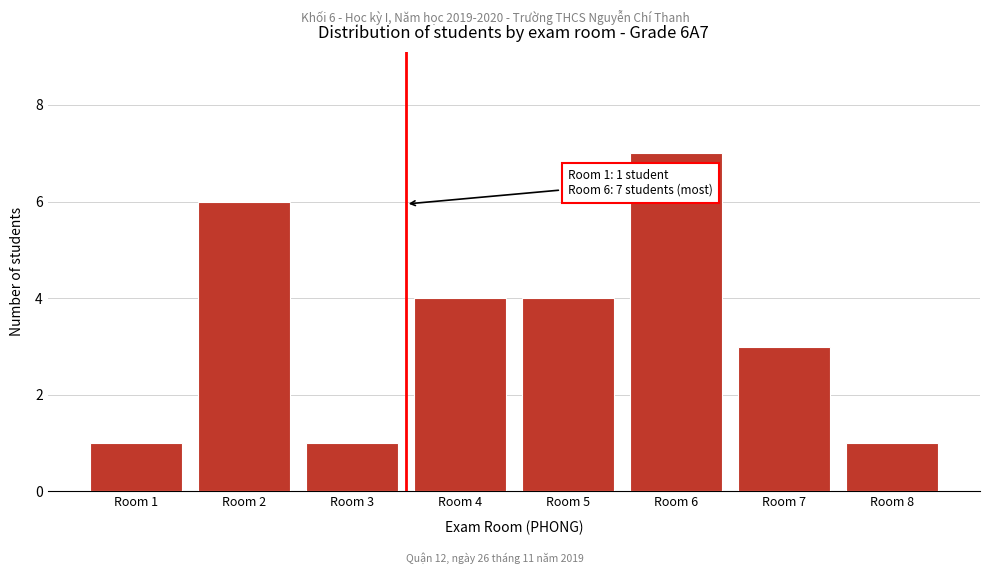

Reading right to left, what are all the values shown in this chart?

1	3	7	4	4	1	6	1